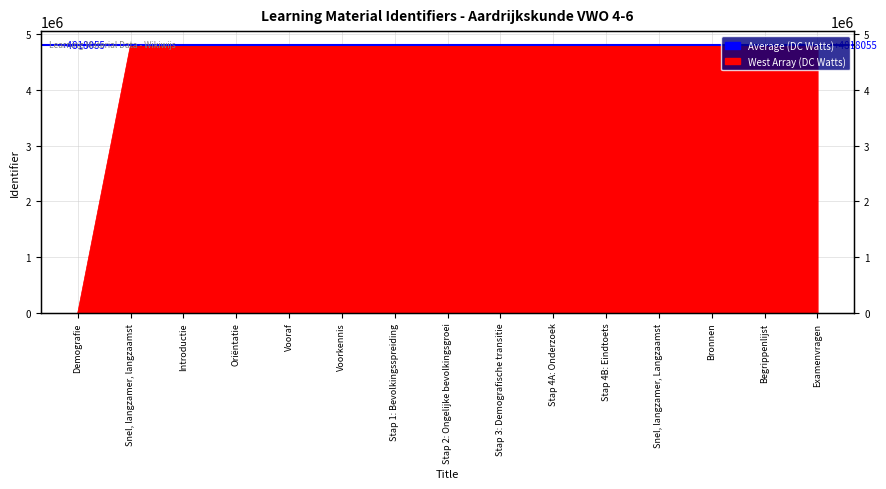

How many data points does each series have?

15